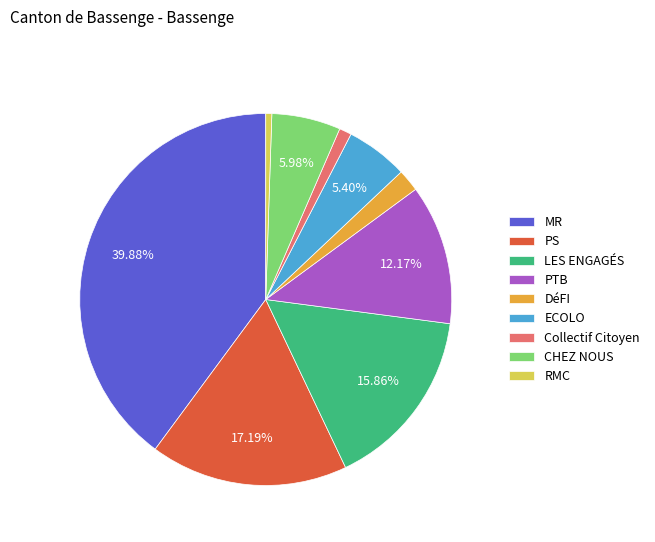

Rank the categories by value from lowest to highest.

RMC, Collectif Citoyen, DéFI, ECOLO, CHEZ NOUS, PTB, LES ENGAGÉS, PS, MR